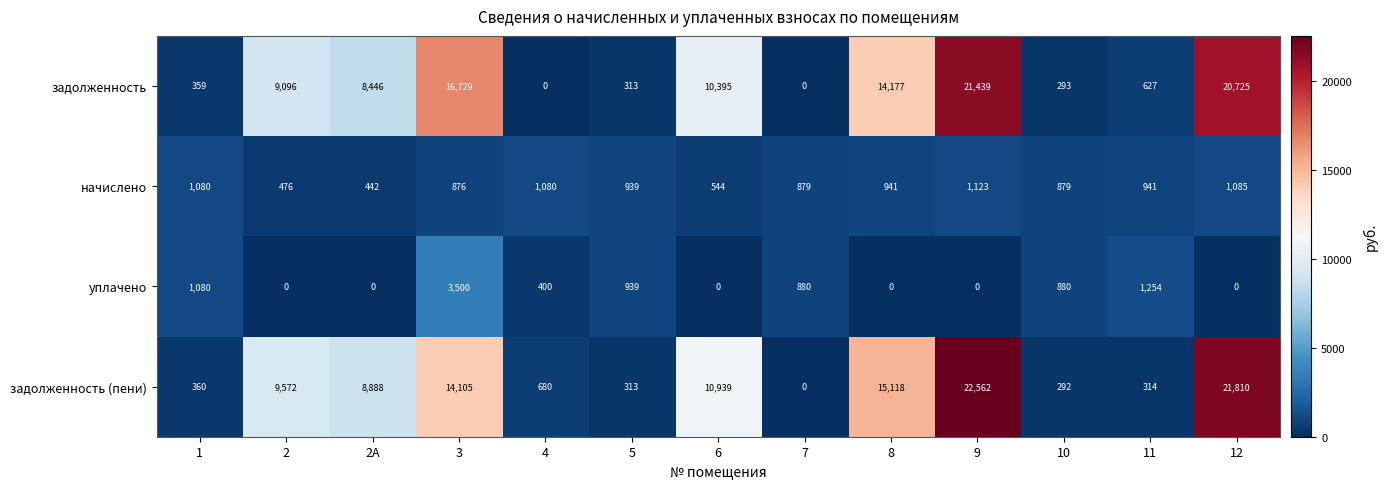

What is the sum of the начислено values at 8 and 2A?

1383